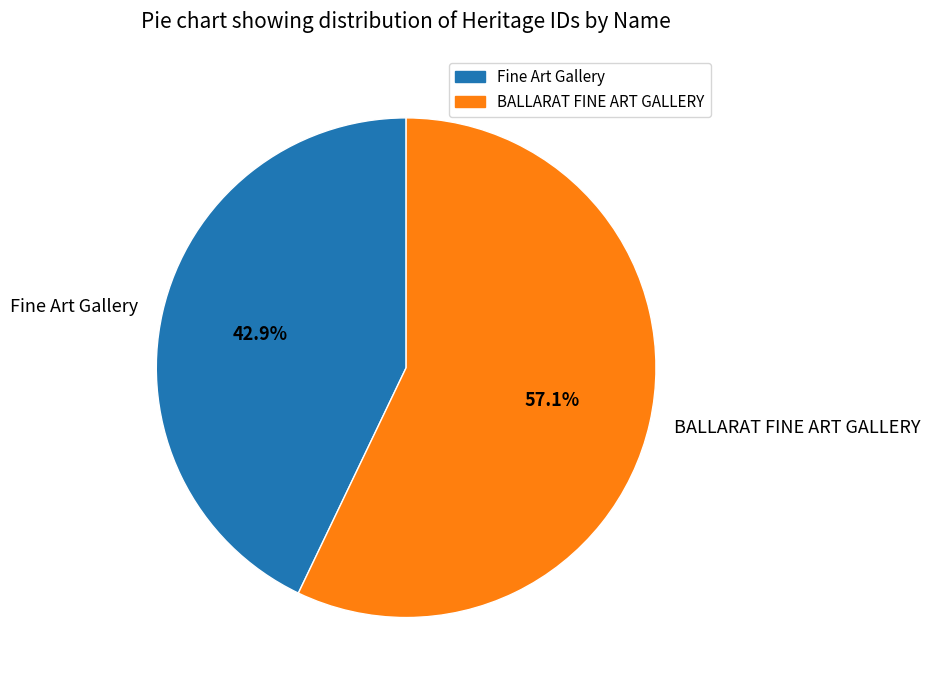

What is the smallest slice in the pie chart?

Fine Art Gallery